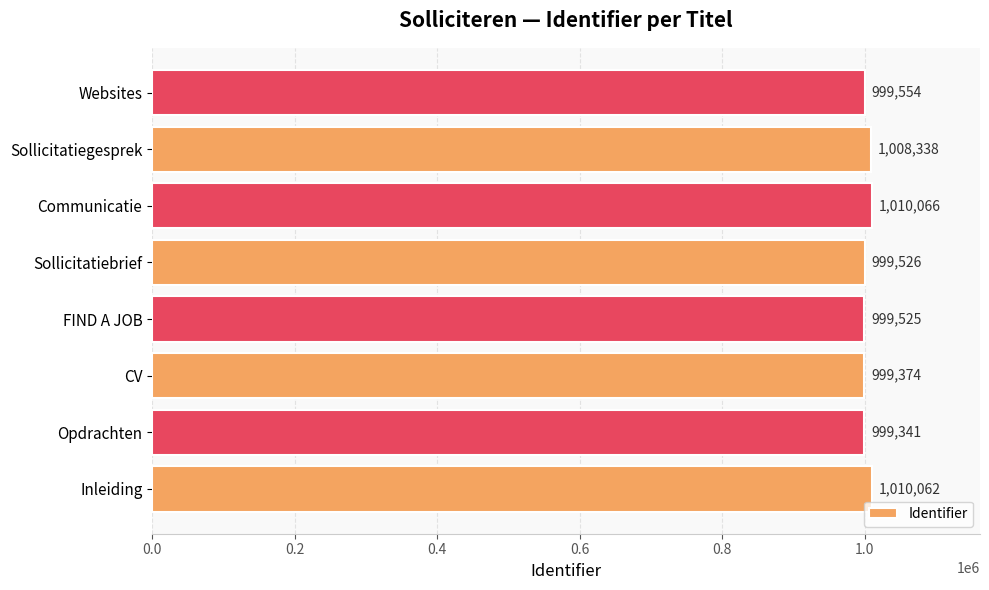

Rank the categories by value from highest to lowest.

Communicatie, Inleiding, Sollicitatiegesprek, Websites, Sollicitatiebrief, FIND A JOB, CV, Opdrachten